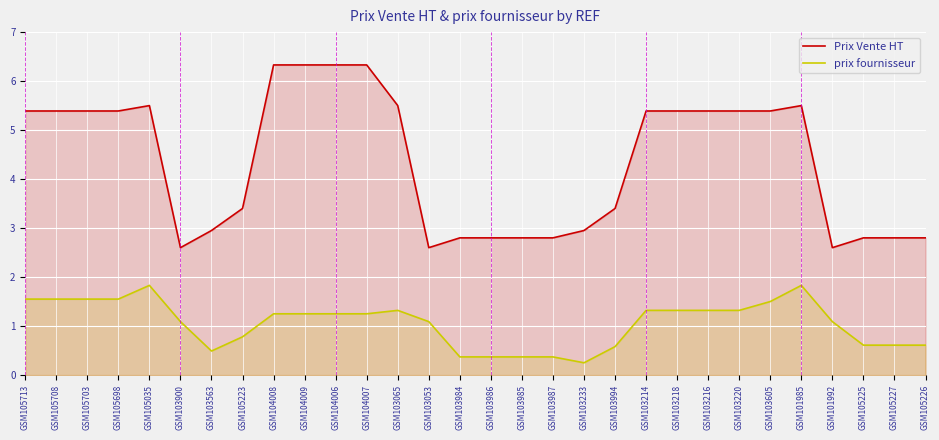

At which category is the sum across all series the highest?

GSM104008